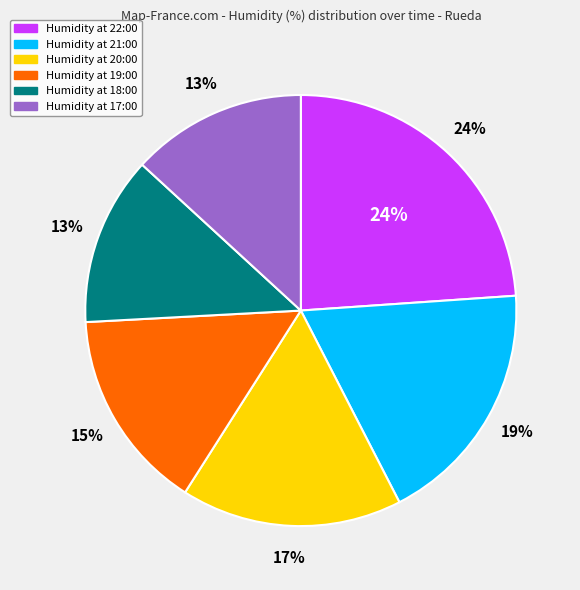

To the nearest percent, what percentage of the pie is 20:00 (34%)?

17%